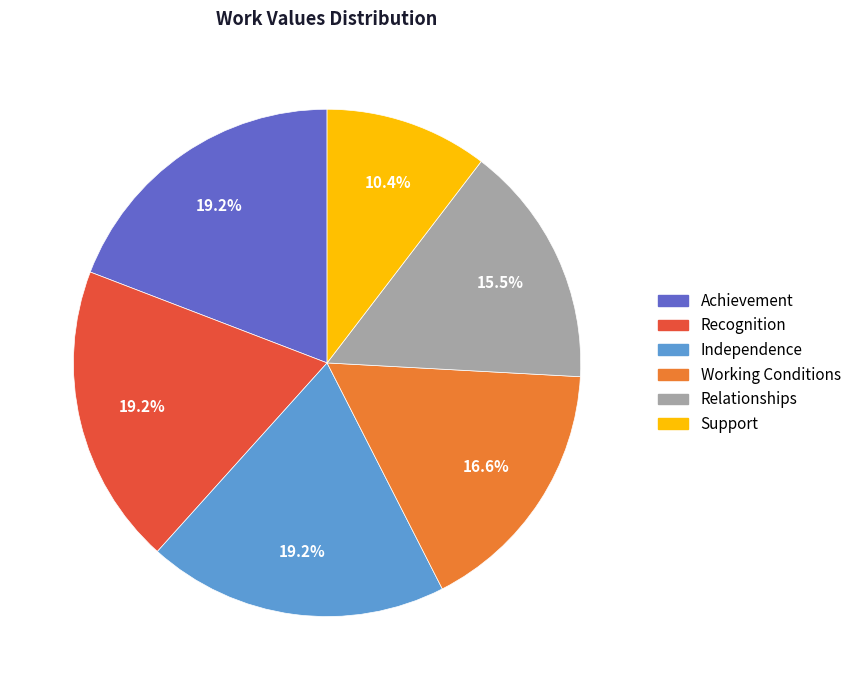

To the nearest percent, what is the difference between the largest and smallest slice percentages?

9%